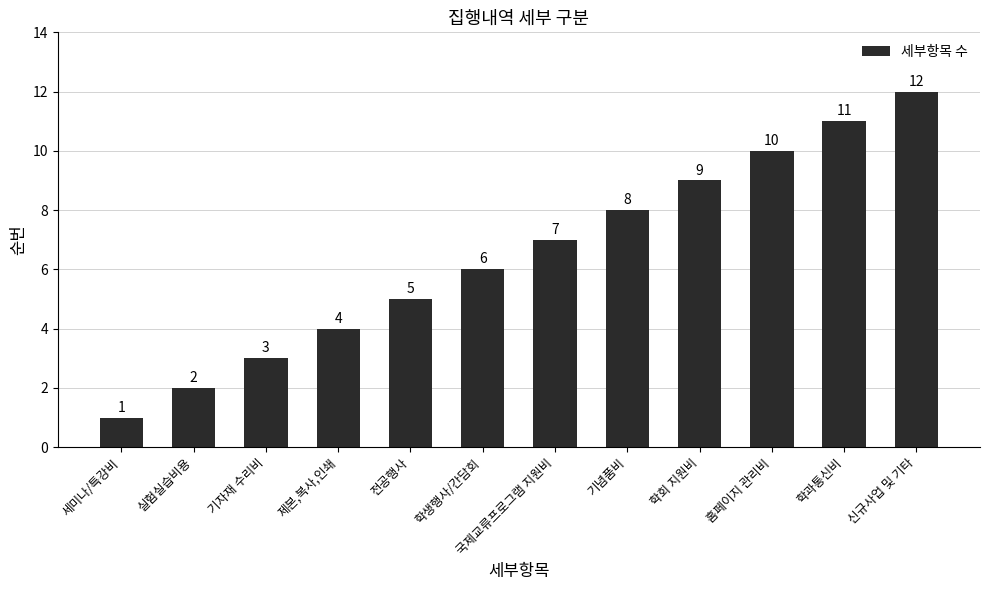

Reading right to left, transcribe all the data shown in this chart.

12	11	10	9	8	7	6	5	4	3	2	1